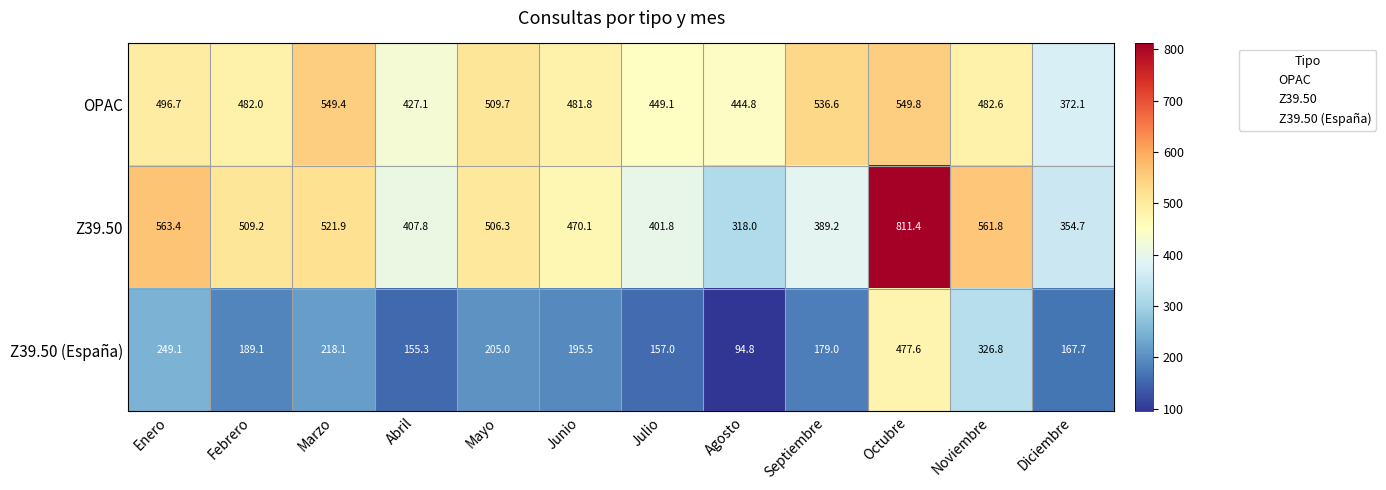

List the series in order of their peak value, lowest first.

Z39.50 (España), OPAC, Z39.50